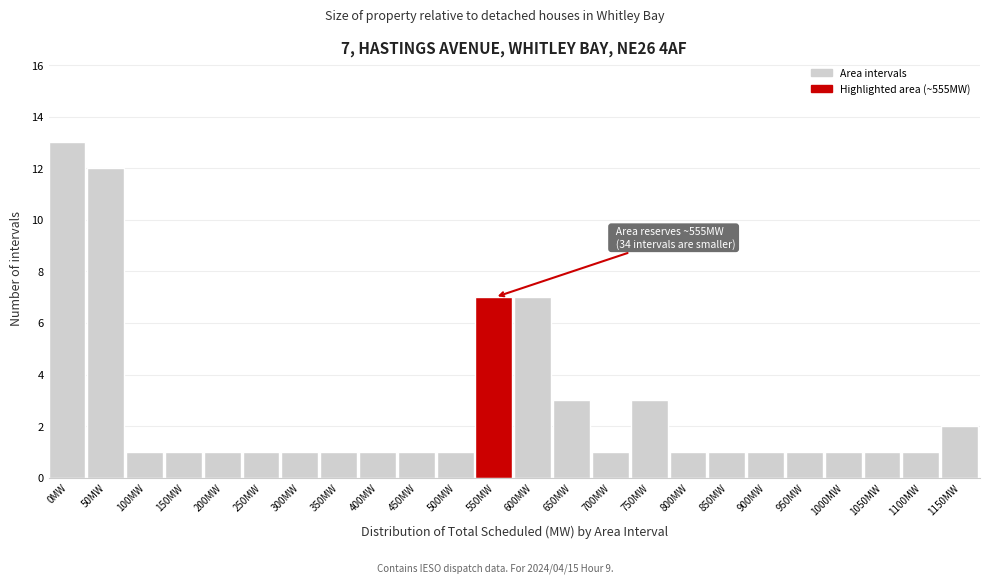

Reading left to right, list all the values displayed in this chart.

0MW=13	50MW=12	100MW=1	150MW=1	200MW=1	250MW=1	300MW=1	350MW=1	400MW=1	450MW=1	500MW=1	550MW=7	600MW=7	650MW=3	700MW=1	750MW=3	800MW=1	850MW=1	900MW=1	950MW=1	1000MW=1	1050MW=1	1100MW=1	1150MW=2